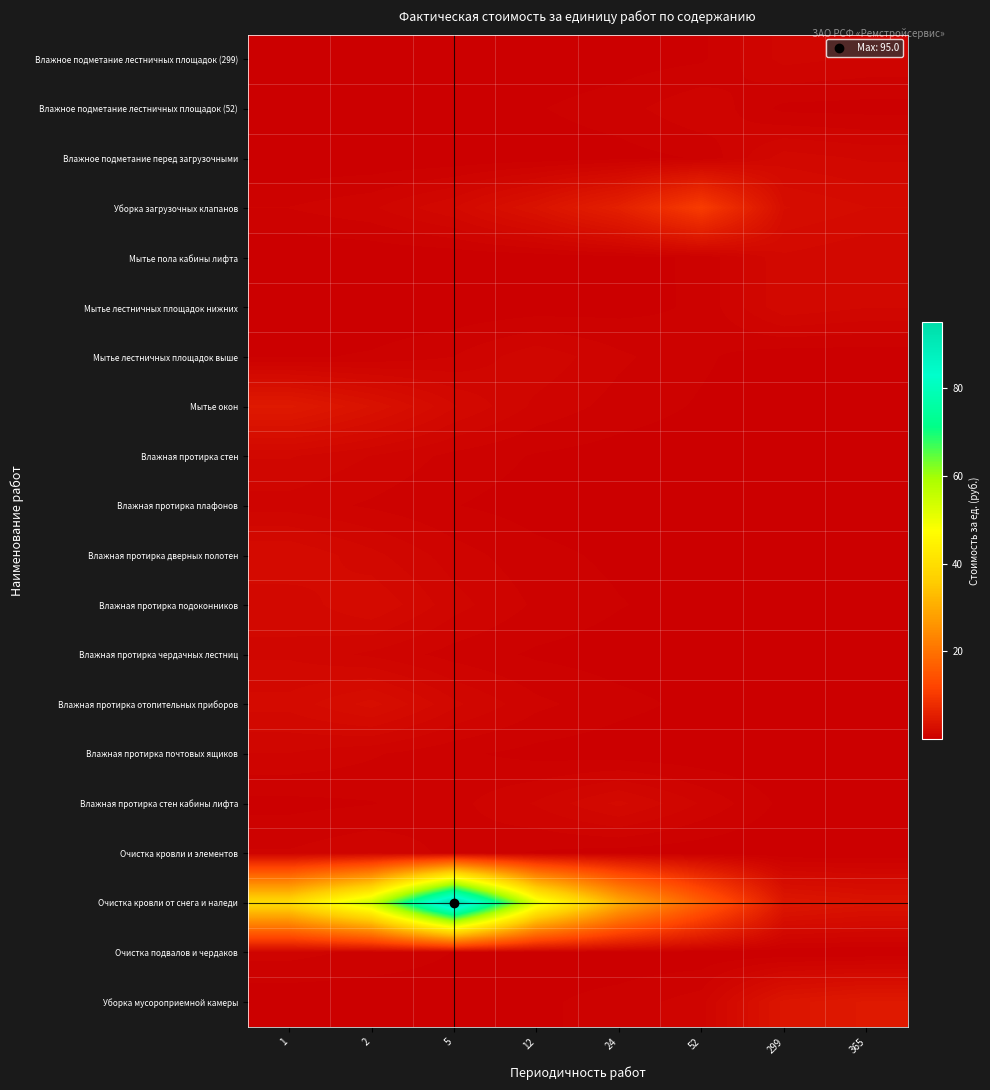

Reading left to right, what are all the values shown in this chart?

Влажное подметание лестничных площадок (299): 1=0.0	2=0.0	5=0.1	12=0.1	24=0.2	52=0.3	299=1.3	365=1.1
Влажное подметание лестничных площадок (52): 1=0.1	2=0.1	5=0.2	12=0.4	24=0.6	52=1.1	299=0.3	365=0.2
Влажное подметание перед загрузочными: 1=0.0	2=0.0	5=0.1	12=0.1	24=0.2	52=0.4	299=1.7	365=1.4
Уборка загрузочных клапанов: 1=0.8	2=1.1	5=1.9	12=3.4	24=5.8	52=10.6	299=2.6	365=2.3
Мытье пола кабины лифта: 1=0.0	2=0.0	5=0.1	12=0.1	24=0.2	52=0.4	299=1.8	365=1.5
Мытье лестничных площадок нижних: 1=0.0	2=0.0	5=0.1	12=0.1	24=0.2	52=0.4	299=1.8	365=1.5
Мытье лестничных площадок выше: 1=0.3	2=0.4	5=0.8	12=1.4	24=0.8	52=0.5	299=0.1	365=0.1
Мытье окон: 1=4.6	2=3.3	5=1.9	12=1.0	24=0.6	52=0.3	299=0.1	365=0.1
Влажная протирка стен: 1=1.5	2=1.1	5=0.6	12=0.3	24=0.2	52=0.1	299=0.0	365=0.0
Влажная протирка плафонов: 1=1.0	2=0.7	5=0.4	12=0.2	24=0.1	52=0.1	299=0.0	365=0.0
Влажная протирка дверных полотен: 1=2.2	2=1.6	5=0.9	12=0.5	24=0.3	52=0.2	299=0.0	365=0.0
Влажная протирка подоконников: 1=1.6	2=2.2	5=1.3	12=0.7	24=0.4	52=0.2	299=0.1	365=0.0
Влажная протирка чердачных лестниц: 1=1.4	2=1.0	5=0.6	12=0.3	24=0.2	52=0.1	299=0.0	365=0.0
Влажная протирка отопительных приборов: 1=2.0	2=2.8	5=1.6	12=0.9	24=0.5	52=0.3	299=0.1	365=0.1
Влажная протирка почтовых ящиков: 1=1.1	2=0.8	5=0.5	12=0.3	24=0.1	52=0.1	299=0.0	365=0.0
Влажная протирка стен кабины лифта: 1=0.3	2=0.4	5=0.6	12=1.2	24=2.0	52=1.1	299=0.3	365=0.2
Очистка кровли и элементов: 1=0.8	2=1.1	5=0.6	12=0.3	24=0.2	52=0.1	299=0.0	365=0.0
Очистка кровли от снега и наледи: 1=39.5	2=54.6	5=95.0	12=51.2	24=30.3	52=16.6	299=4.2	365=3.5
Очистка подвалов и чердаков: 1=0.9	2=0.7	5=0.4	12=0.2	24=0.1	52=0.1	299=0.0	365=0.0
Уборка мусороприемной камеры: 1=0.1	2=0.1	5=0.2	12=0.3	24=0.5	52=1.0	299=3.9	365=4.5